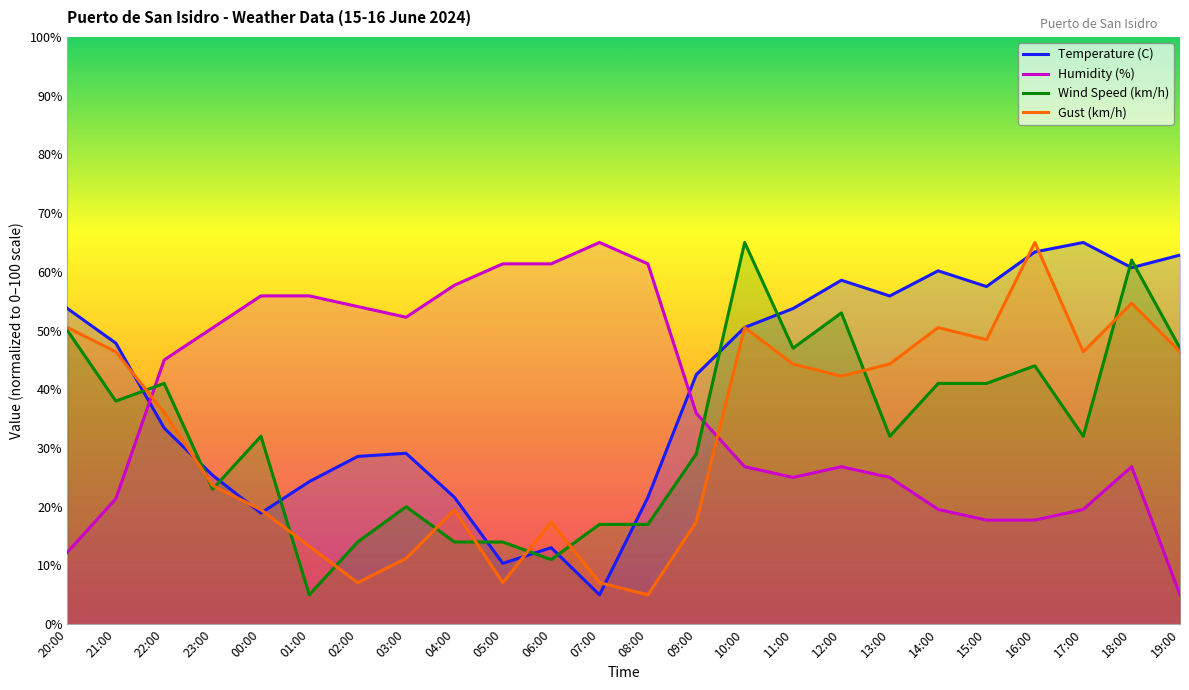

Which series ends up on top after the final intersection of Humidity (%) and Wind Speed (km/h)?

Wind Speed (km/h)